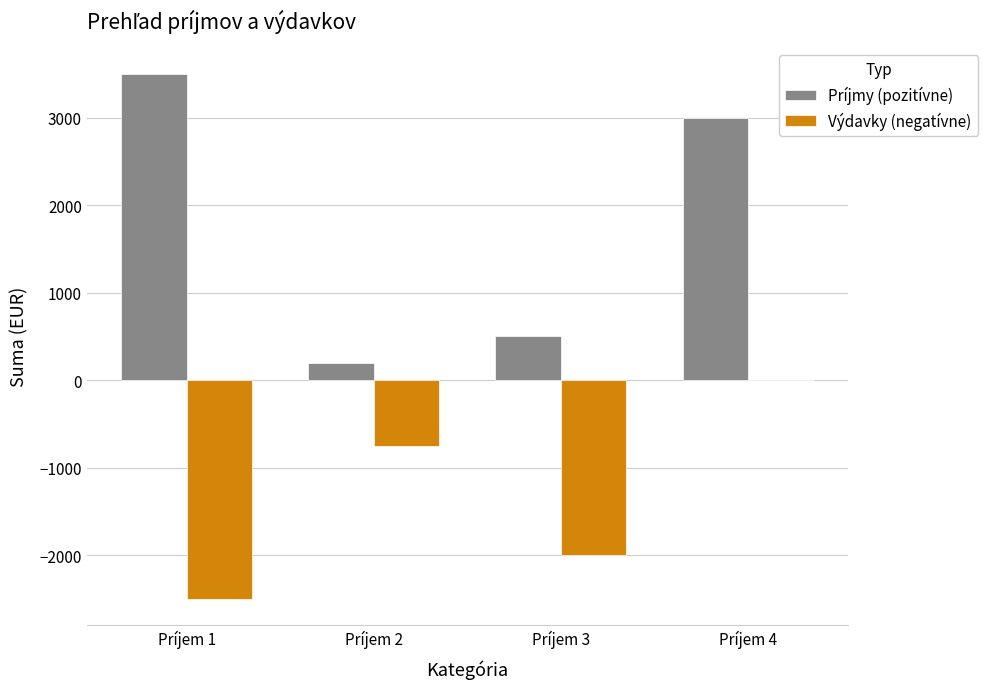

What is the average value of the Príjmy (pozitívne) series?

1800